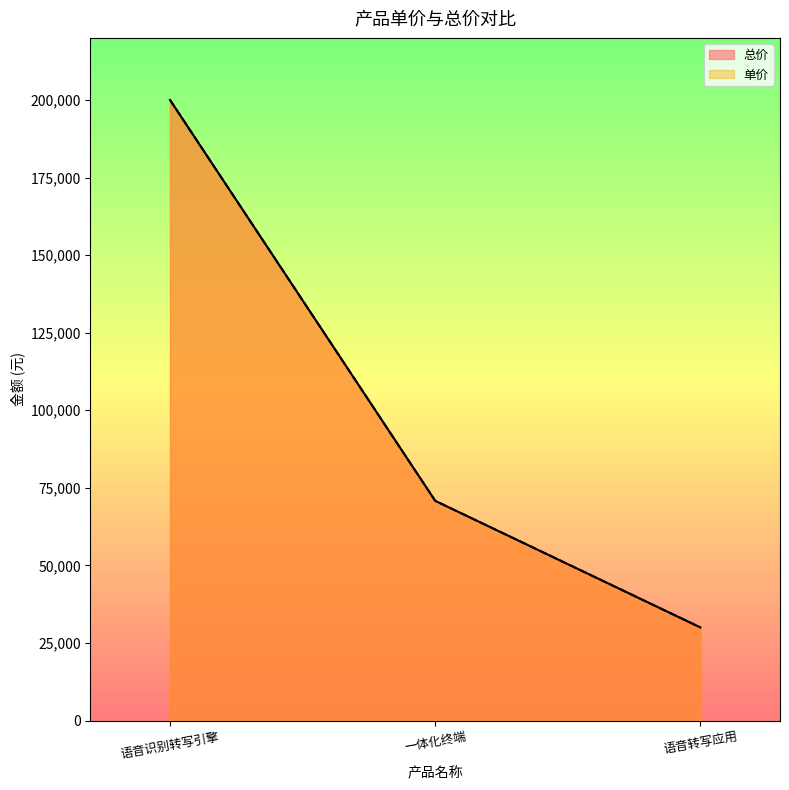

What is the average value of the 总价 series?

100267